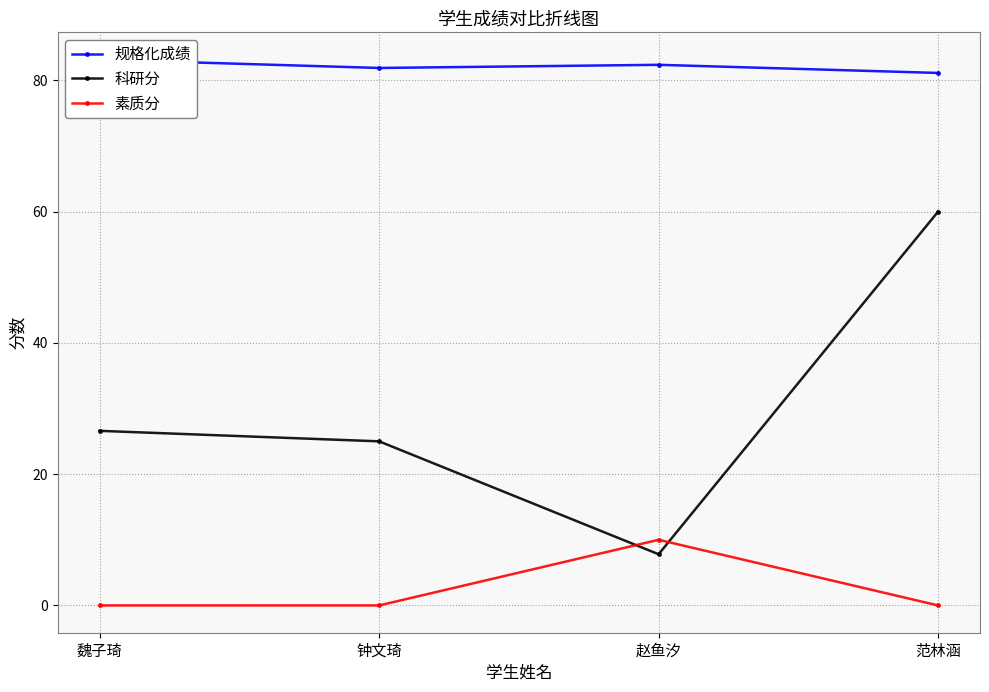

In 素质分, how many points are higher than both neighbors (excluding endpoints)?

1